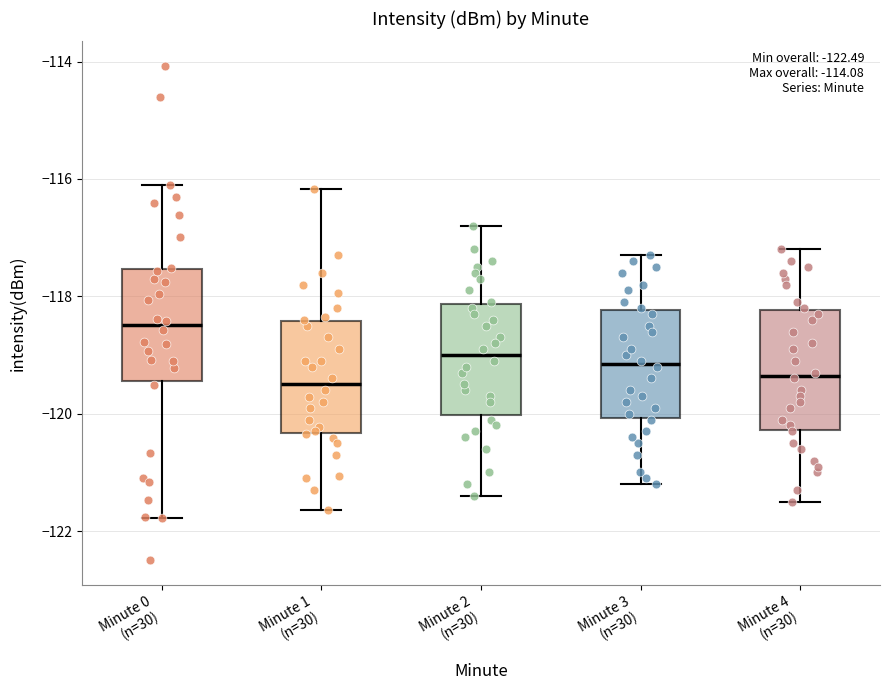

Which box's median line is the highest?

Minute 0 (n=30)